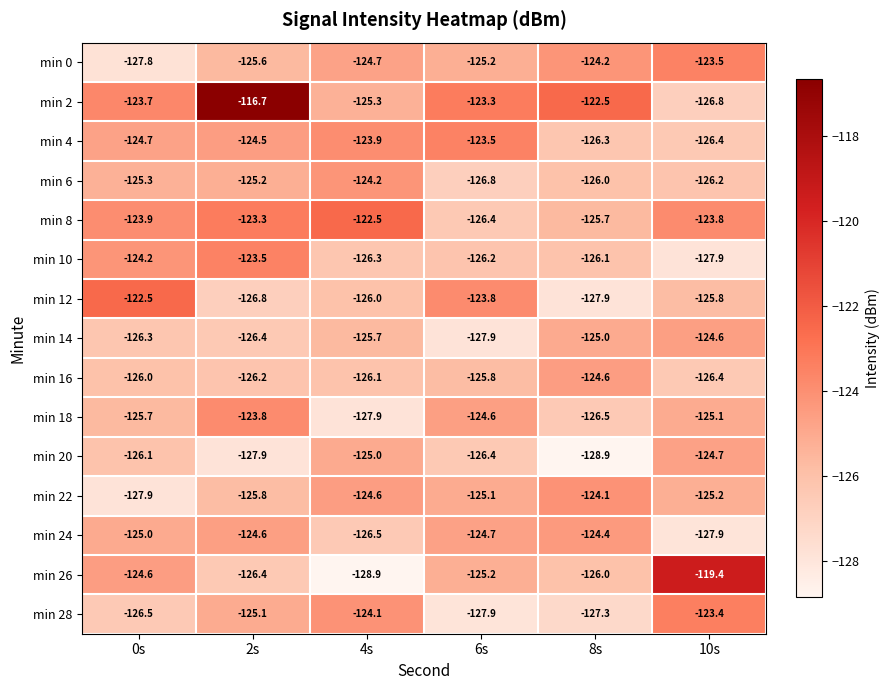

At which category is the sum across all series the highest?

2s